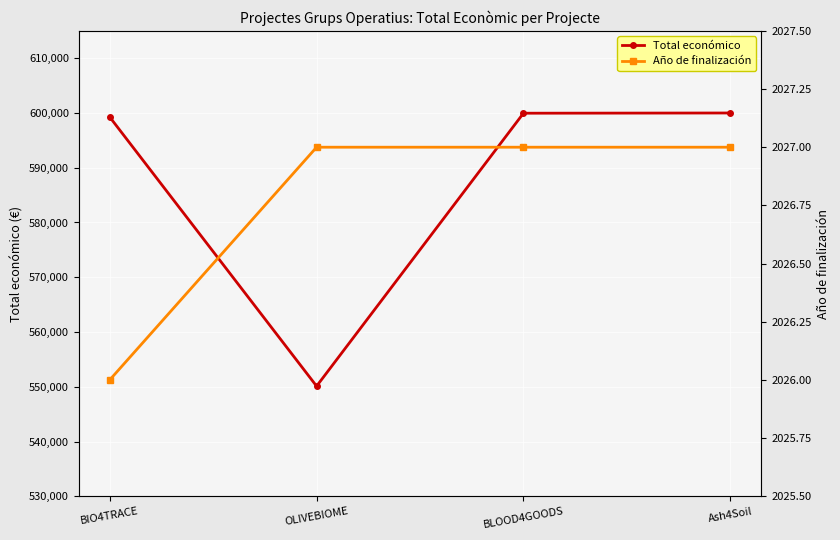

The value of Total económico at Ash4Soil is 600000. True or false?

True